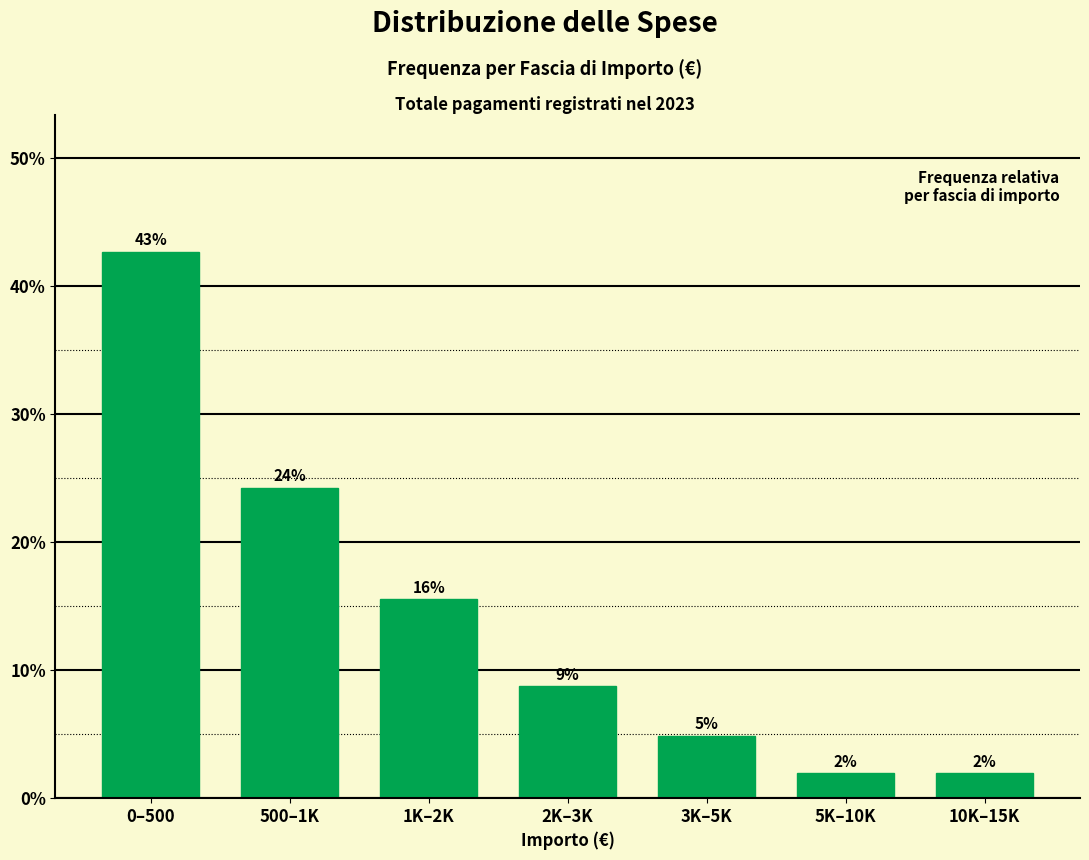

How many bars are there in total?

7